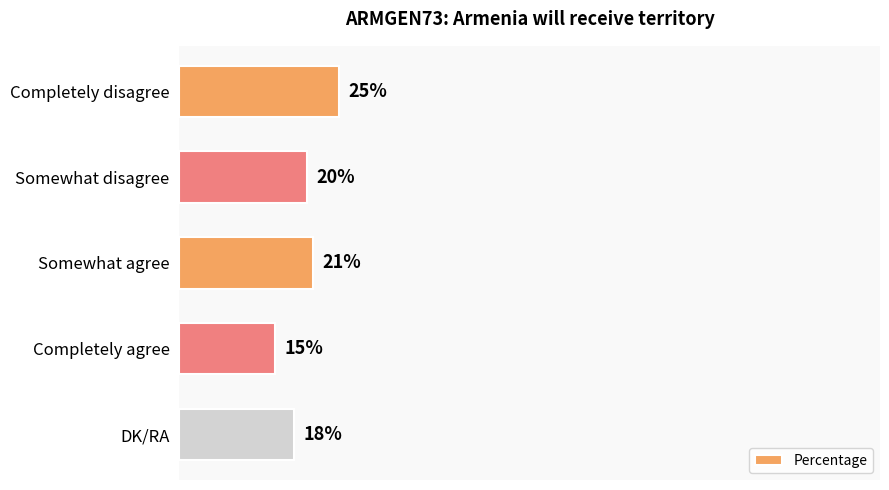

What is the label of the 1st bar from the bottom?

DK/RA